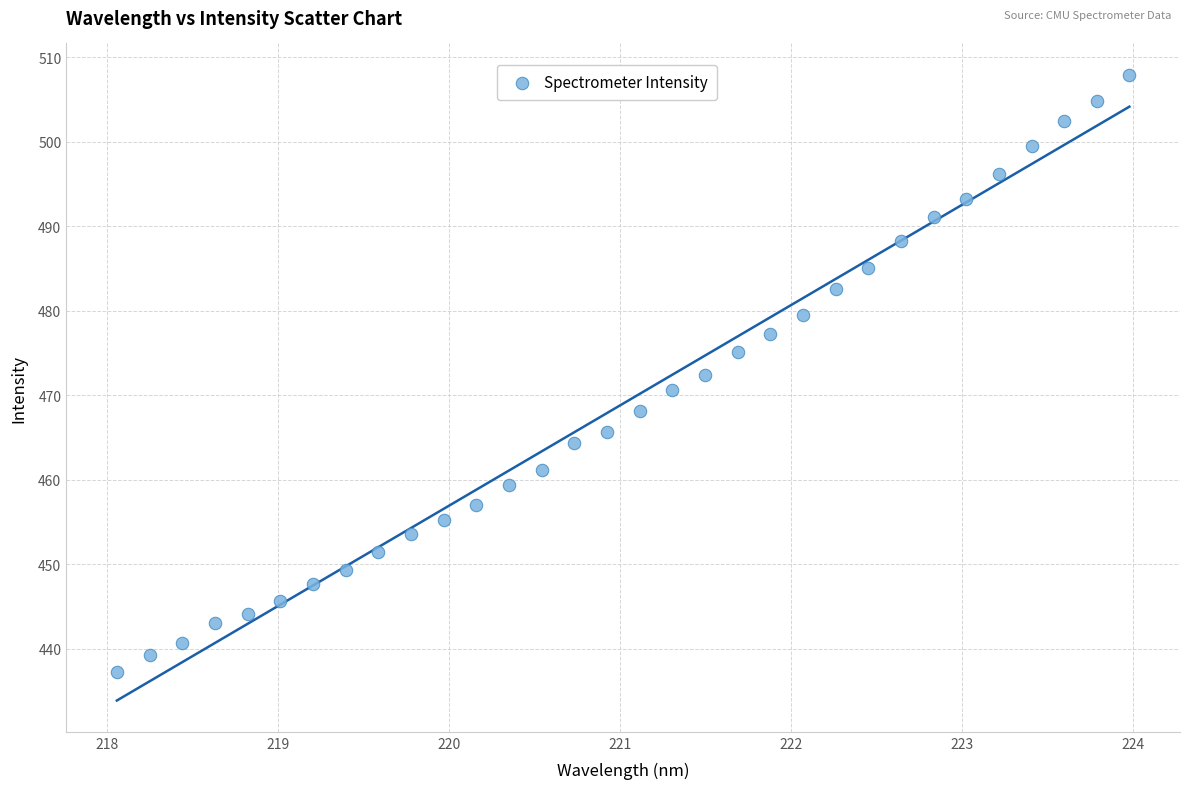

What is the range of X values (max minus min)?

5.9